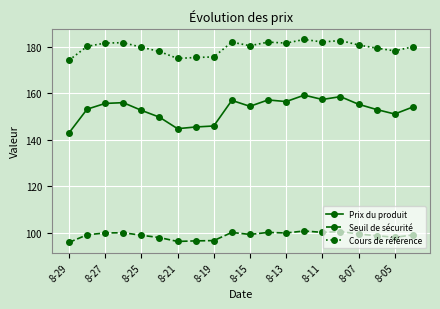

How many distinct data groups are displayed?

3